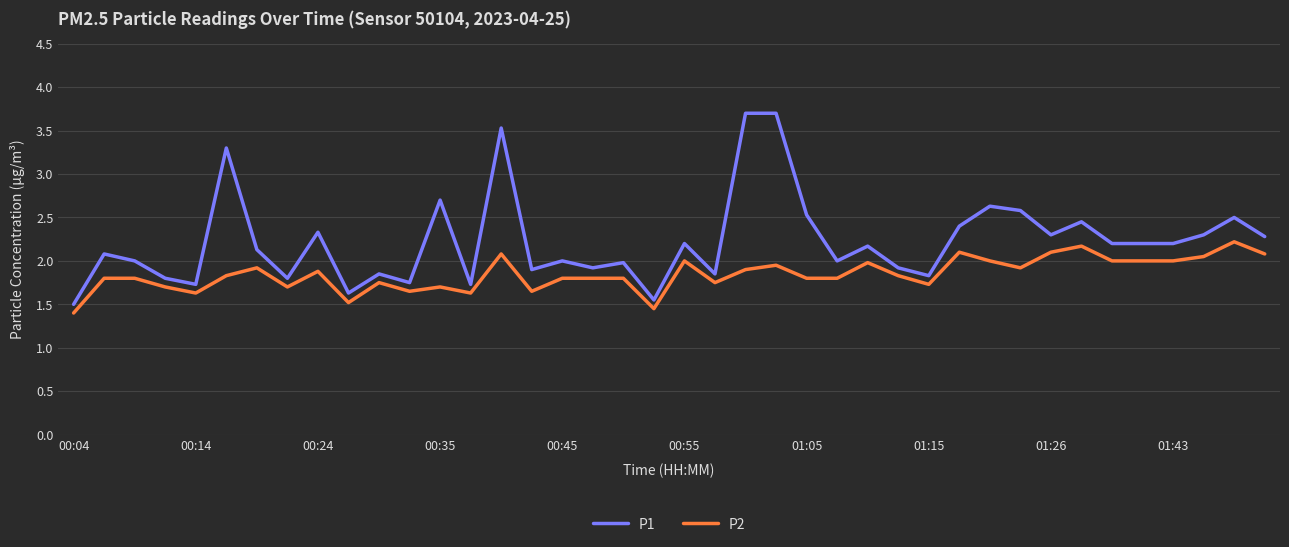

What is the highest value of the P2 series?

2.2